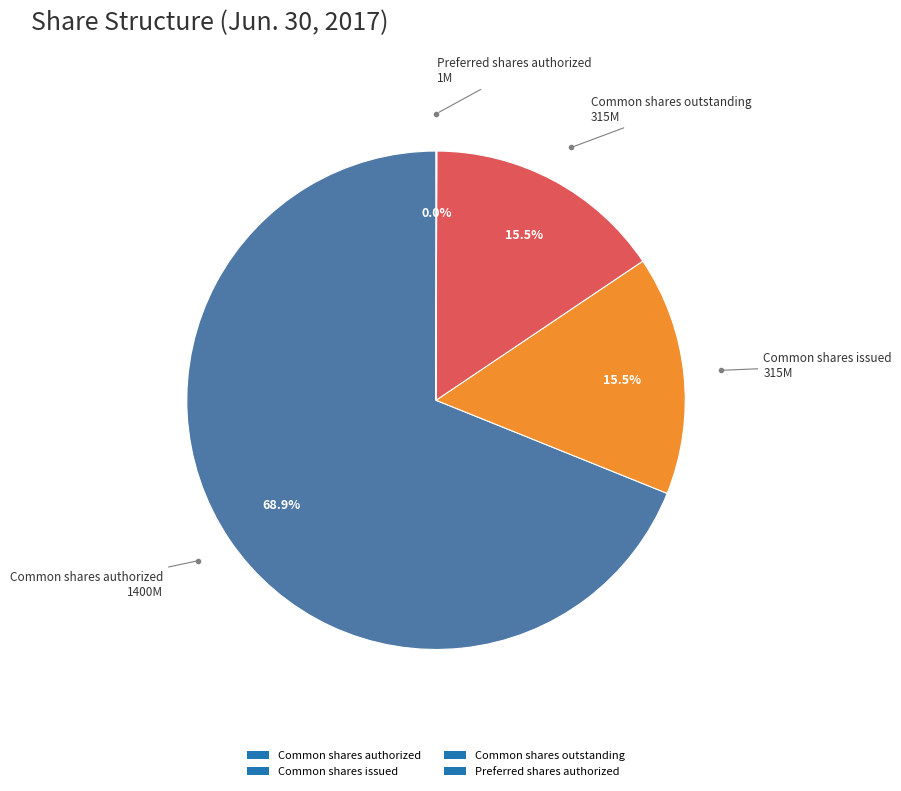

To the nearest percent, what is the difference between the largest and smallest slice percentages?

69%